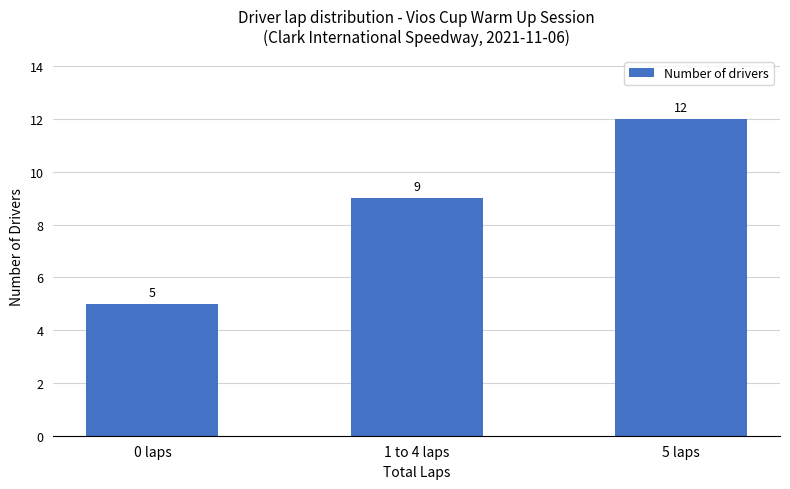

What is the difference between the values at 1 to 4 laps and 5 laps?

3